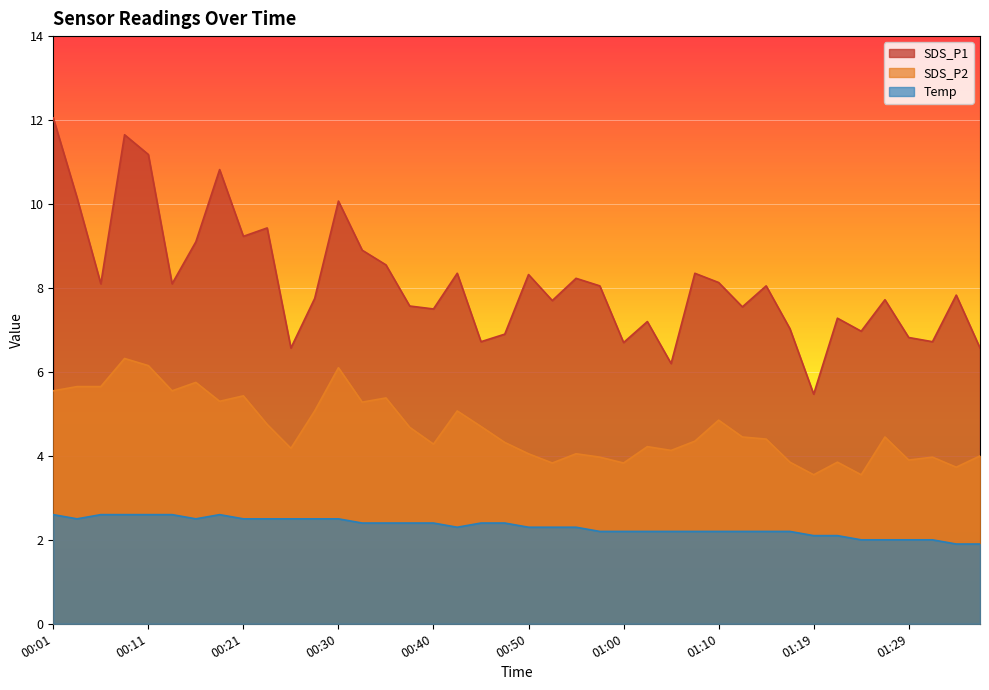

Is the value of Temp at 00:30 greater than the value of SDS_P1 at 00:43?

No